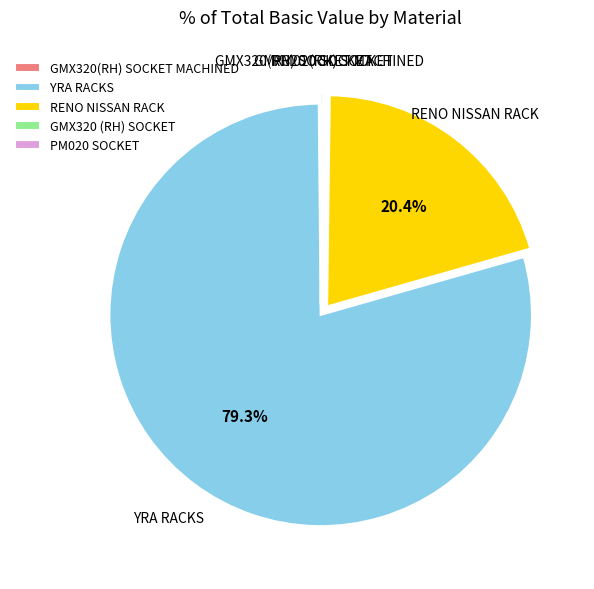

How much of the chart is everything except YRA RACKS?

20.7%